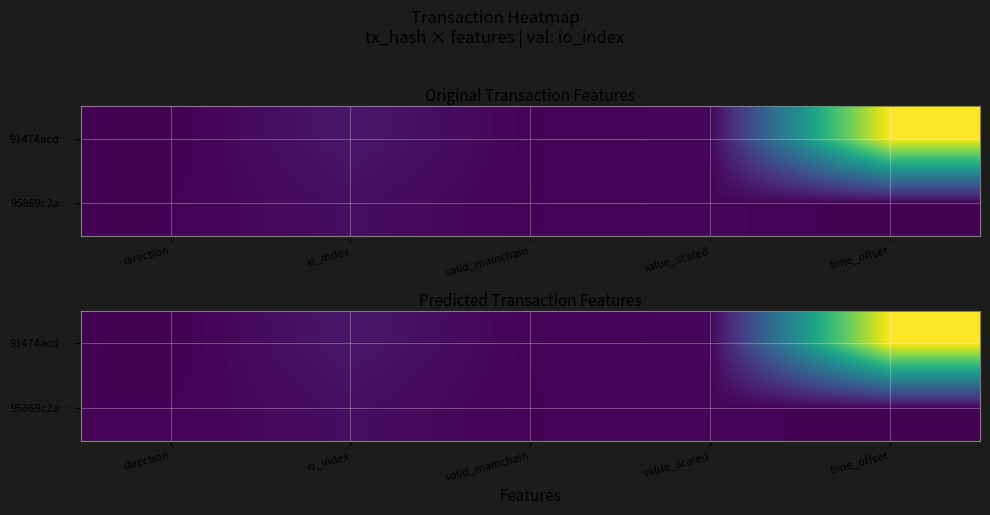

Is it true that 95869c2a… equals 1.6 at value_scaled?

False